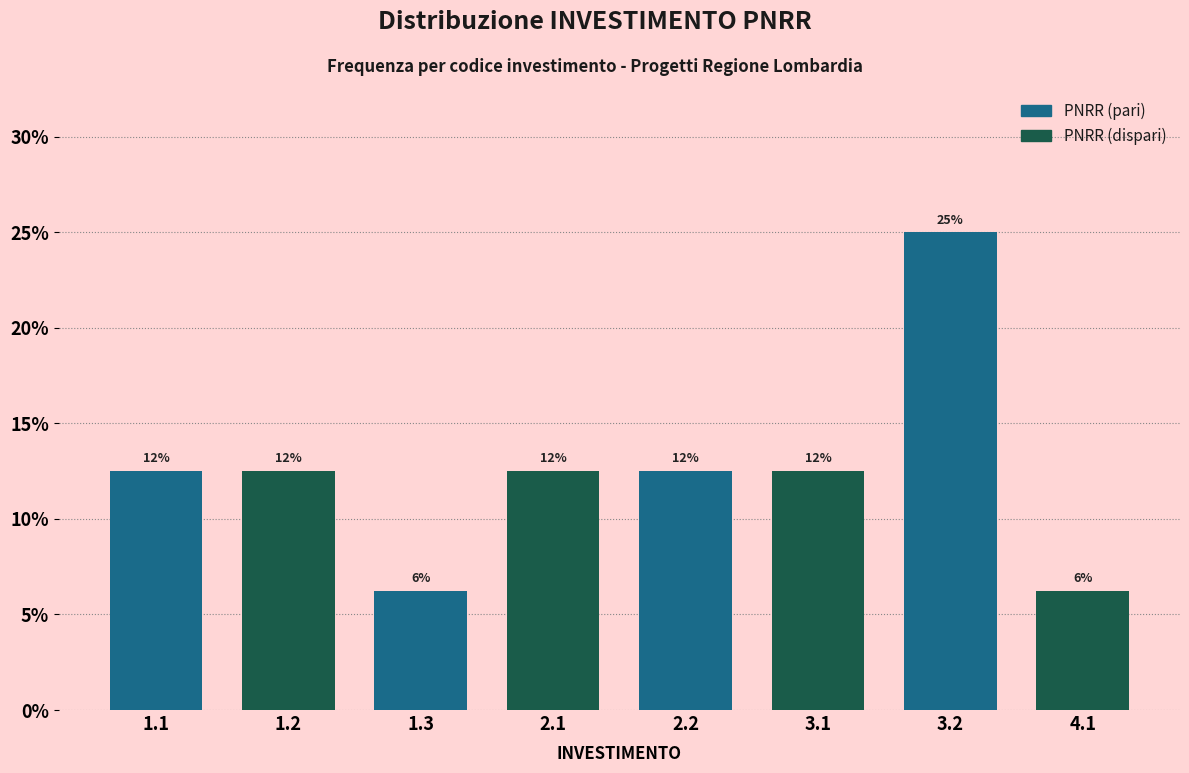

Are the bars horizontal?

No